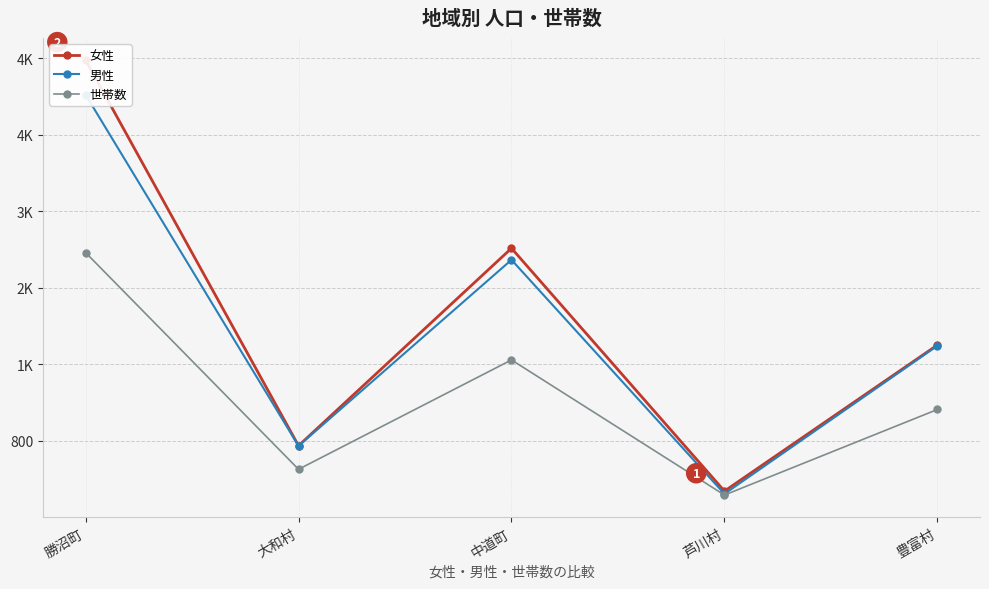

What is the label of the 1st point from the right?

豊富村